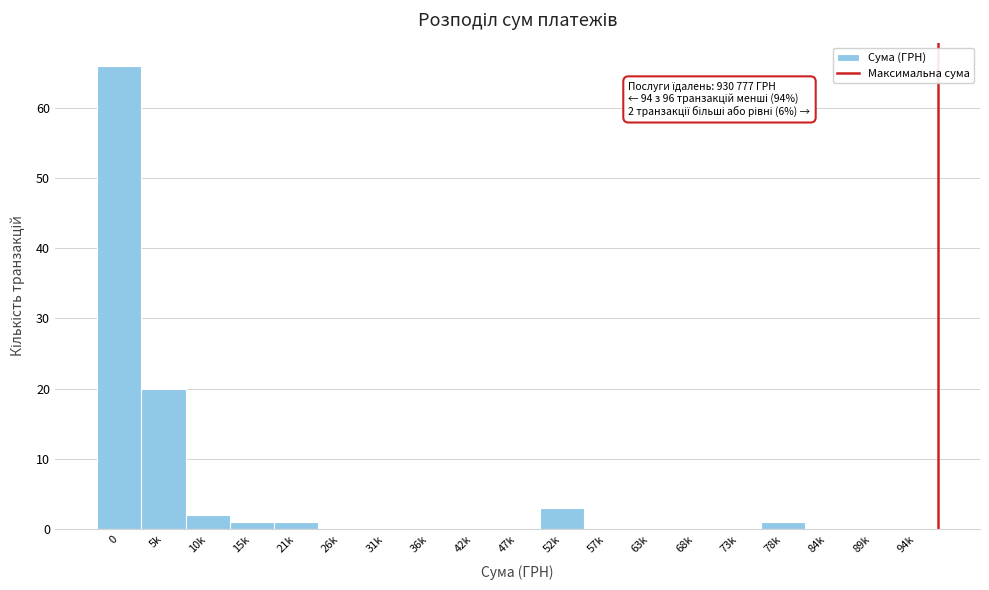

Reading left to right, extract all data points from this chart.

0=66	5k=20	10k=2	15k=1	21k=1	26k=0	31k=0	36k=0	42k=0	47k=0	52k=3	57k=0	63k=0	68k=0	73k=0	78k=1	84k=0	89k=0	94k=0